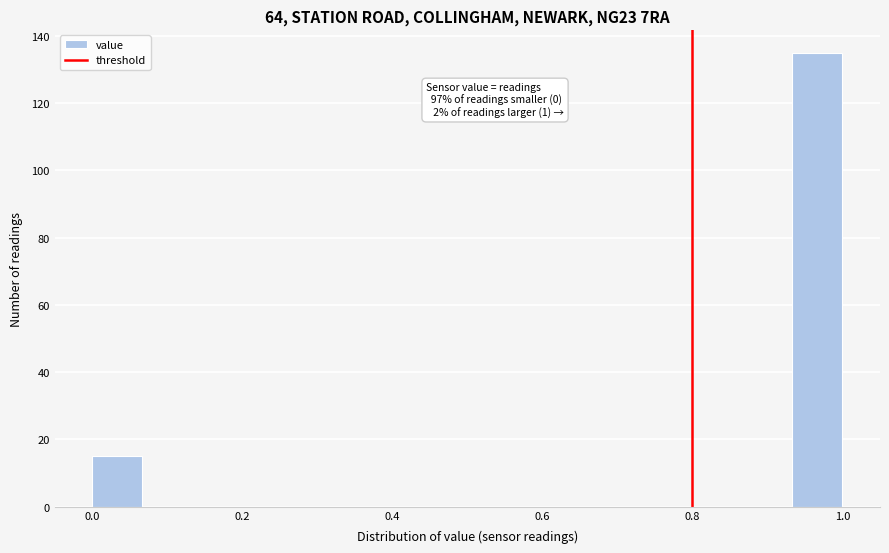

Read against the x-axis, roughly where is the centre of the tallest bar?

0.96